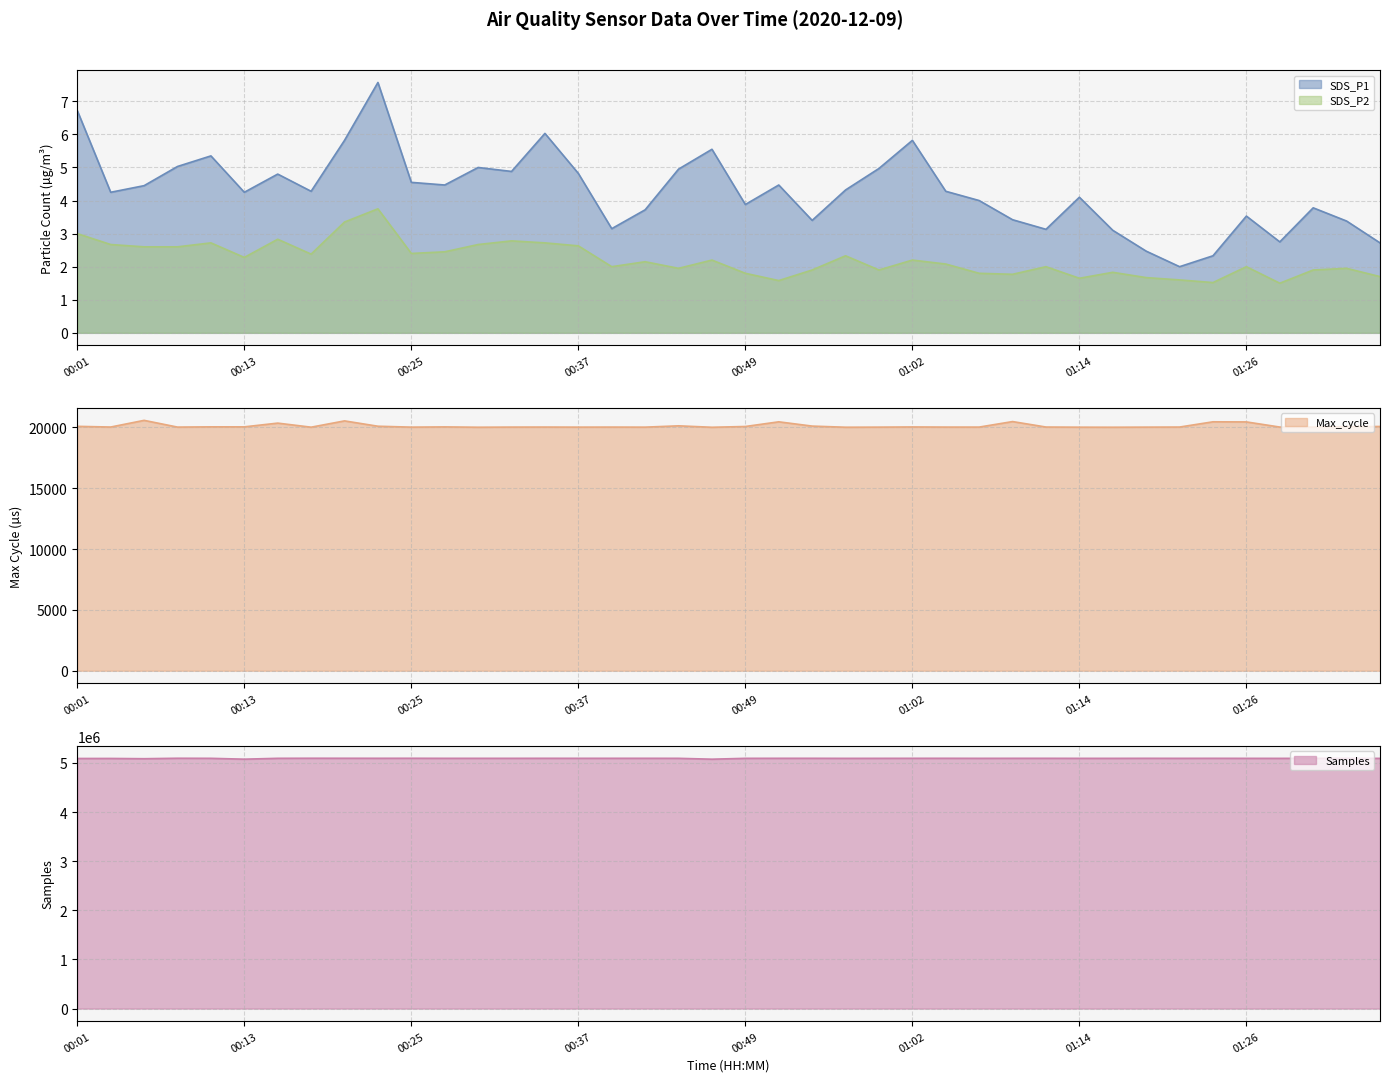

What is the greatest value displayed?

5096140.0